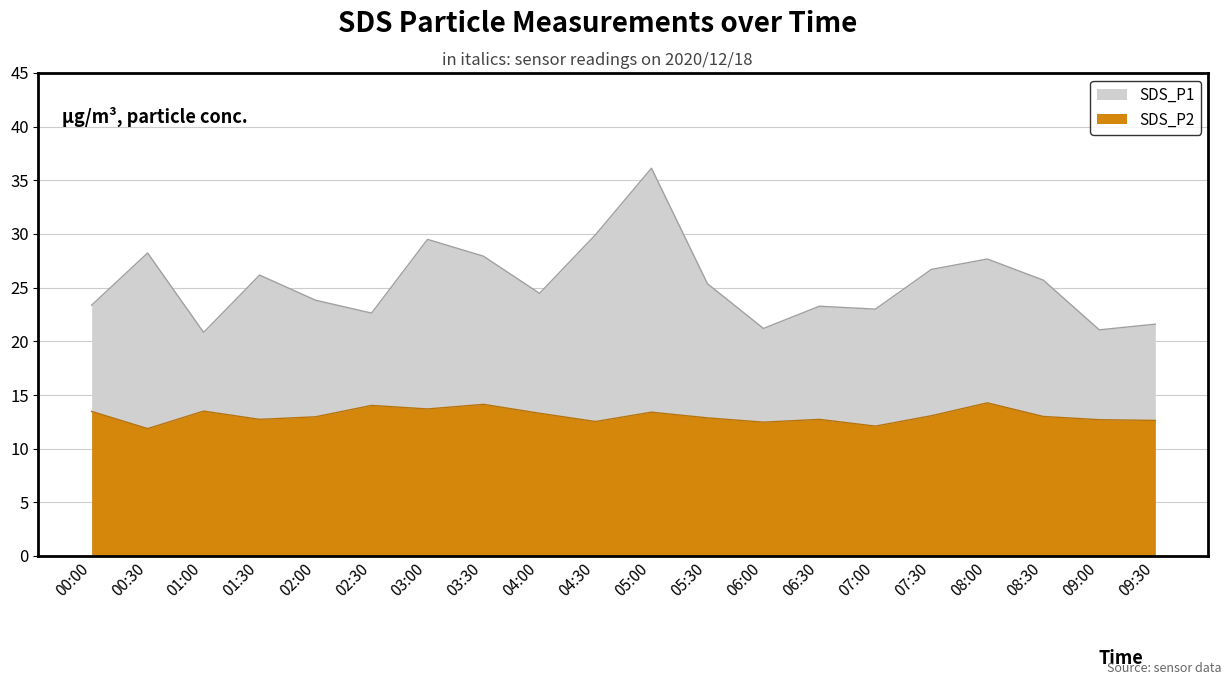

At which label does SDS_P1 reach its minimum?

01:00